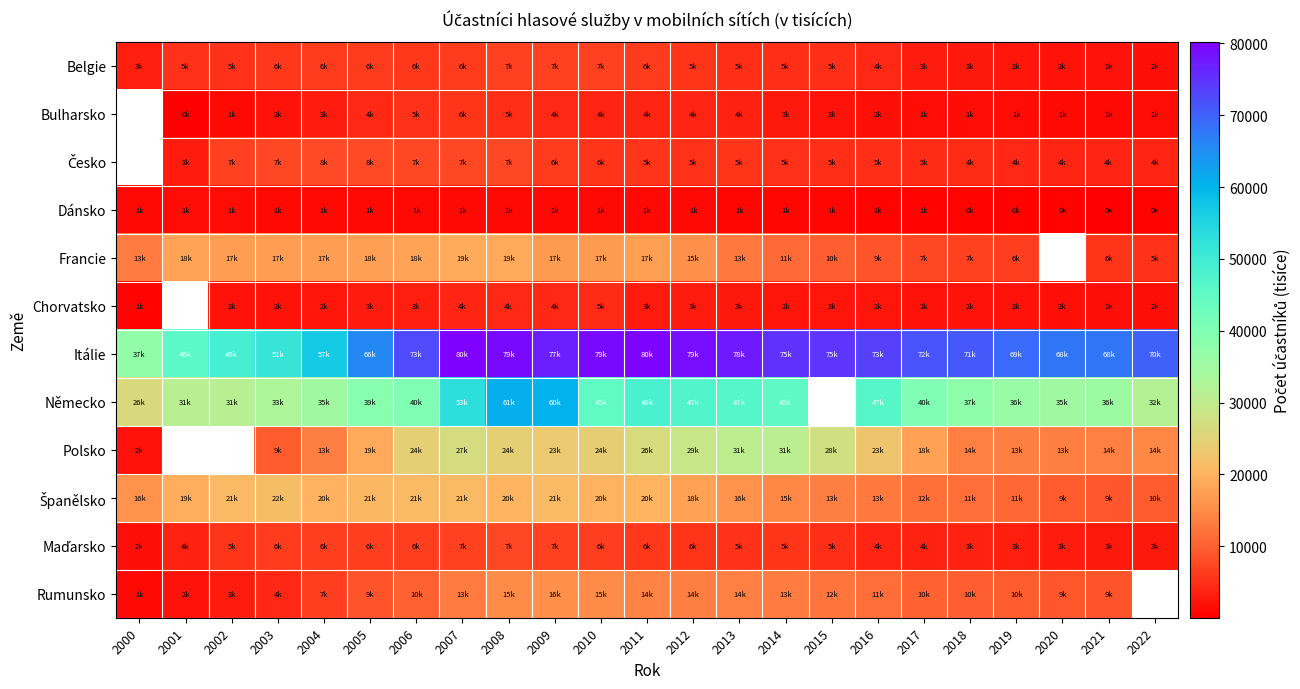

Which series has the largest total across all categories?

Itálie